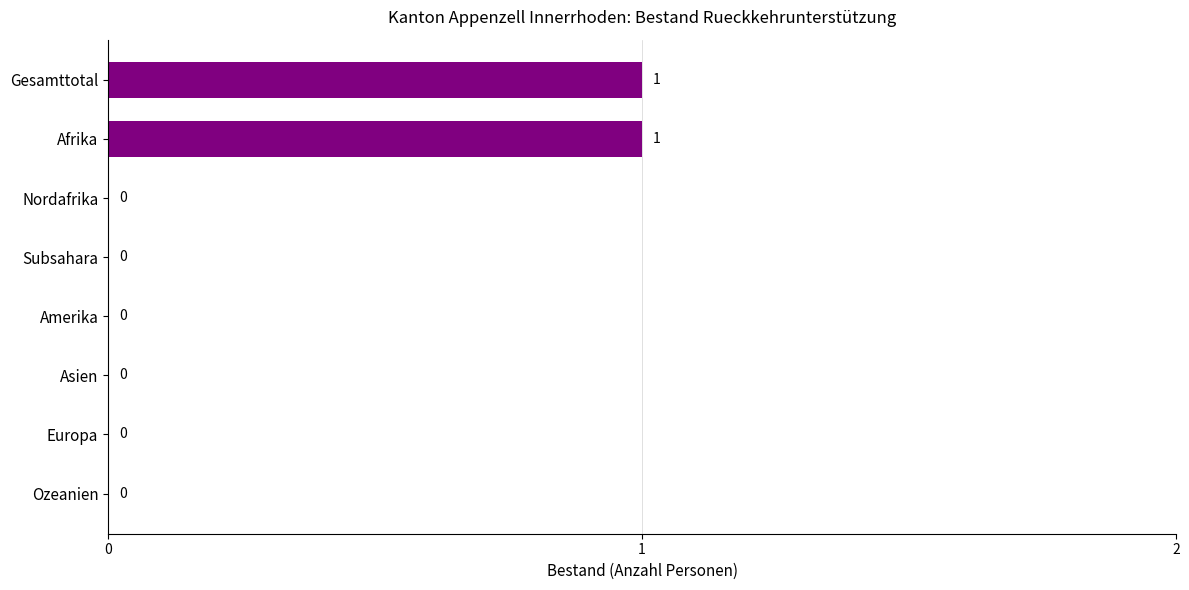

Reading bottom to top, what are all the values shown in this chart?

Ozeanien=0	Europa=0	Asien=0	Amerika=0	Subsahara=0	Nordafrika=0	Afrika=1	Gesamttotal=1